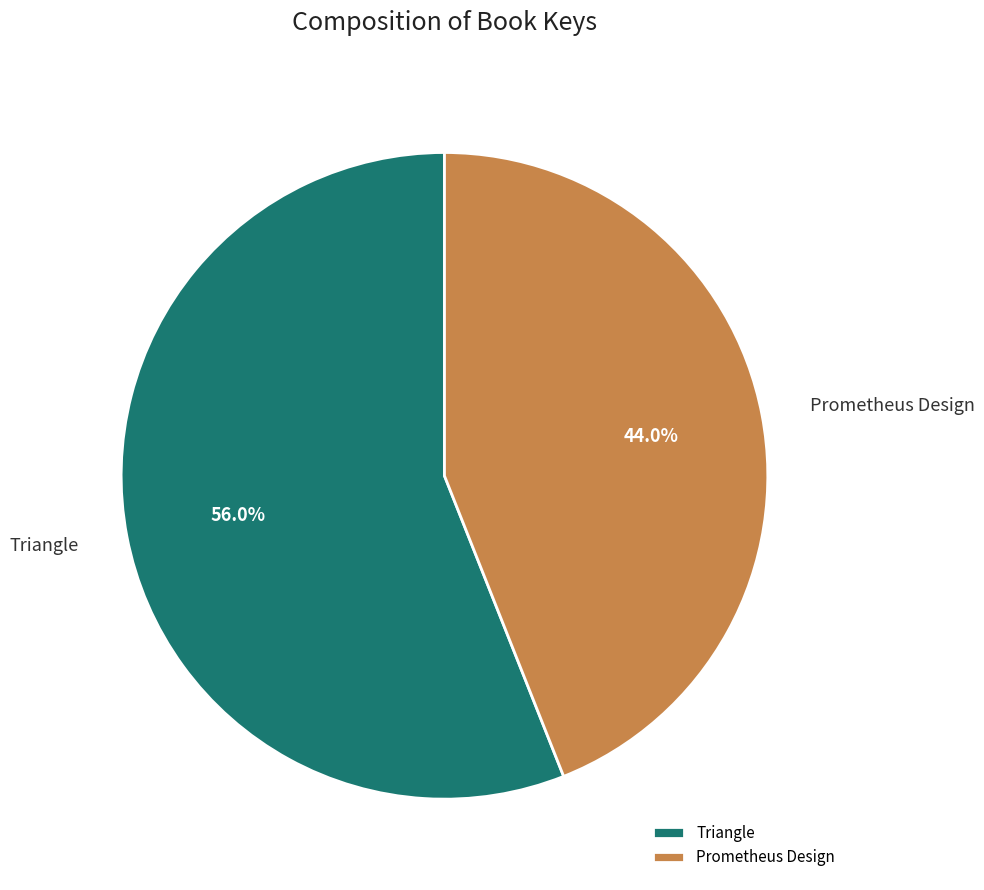

To the nearest percent, what is the difference between the Triangle and Prometheus Design slice percentages?

12%